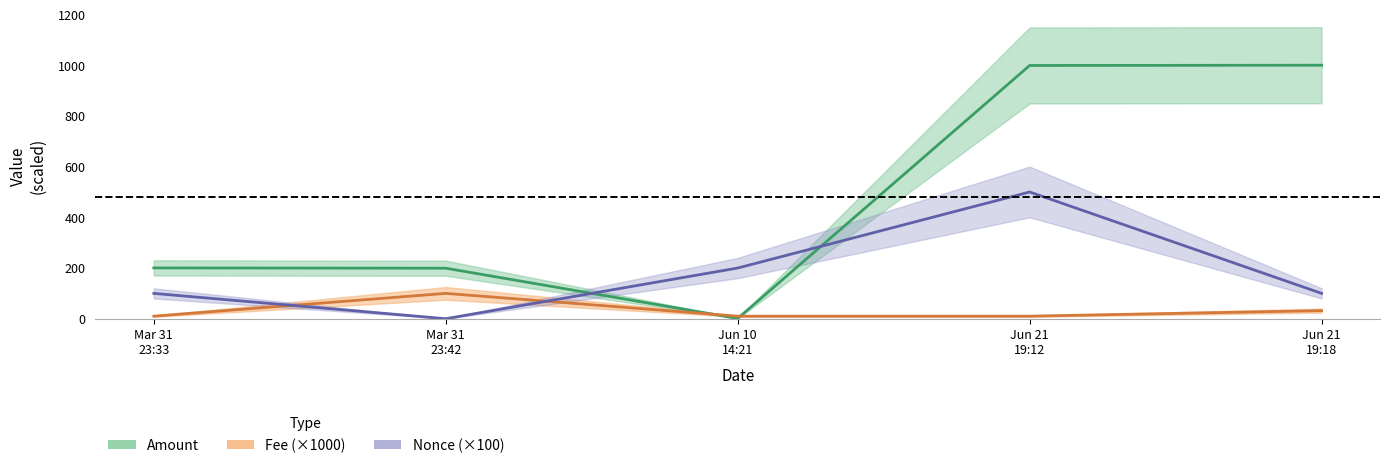

Is the value of Nonce at Jun 10 14:21 greater than the value of Fee at Mar 31 23:42?

Yes